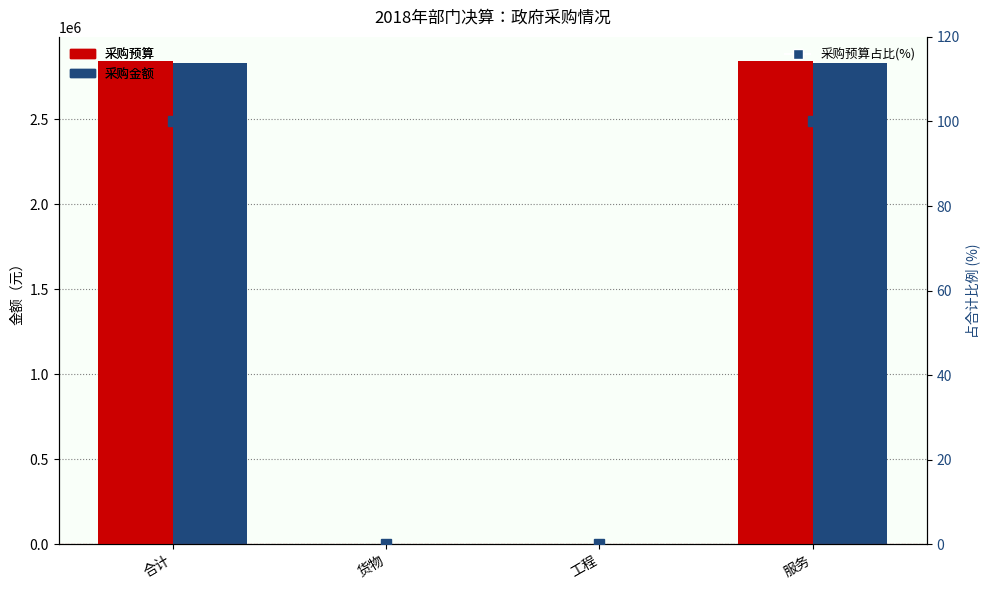

Rank the series by their maximum value, from highest to lowest.

采购预算, 采购金额, 采购预算占比(%)